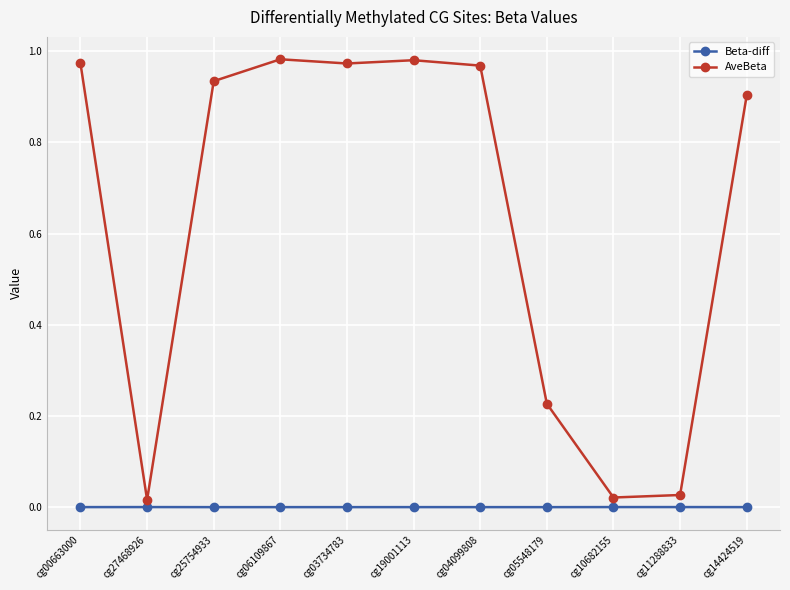

Does the chart have visible grid lines?

Yes